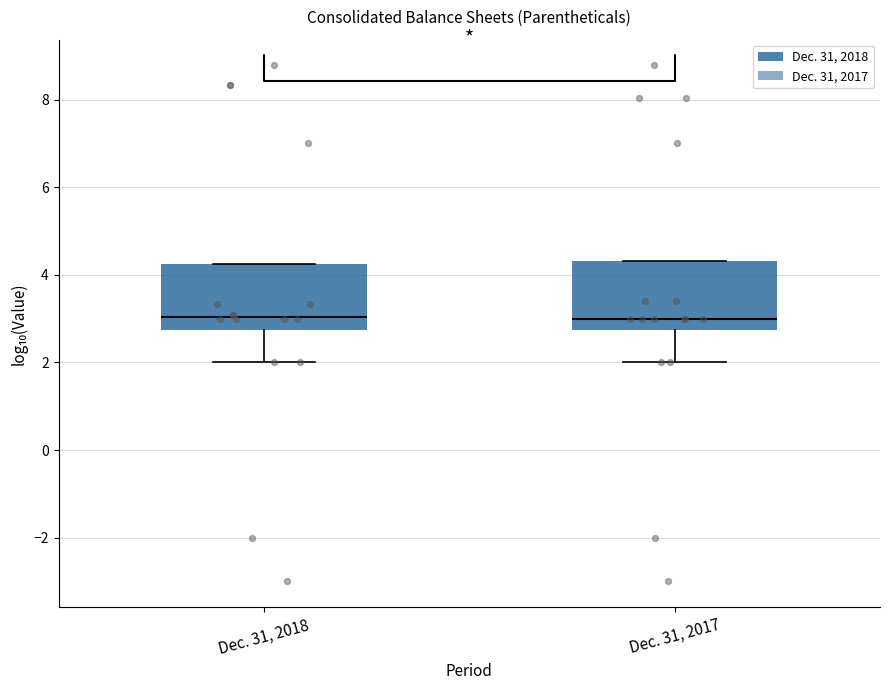

Reading left to right, read every box against the y-axis: the position of its median line, the range the box covers, and the ends of its whiskers. The values are not printed on the chart, so give them approximately, as read against the axis.

Dec. 31, 2018: median 3.0, box 2.8 to 4.2, whiskers 2.0 to 4.2
Dec. 31, 2017: median 3.0, box 2.8 to 4.4, whiskers 2.0 to 4.4